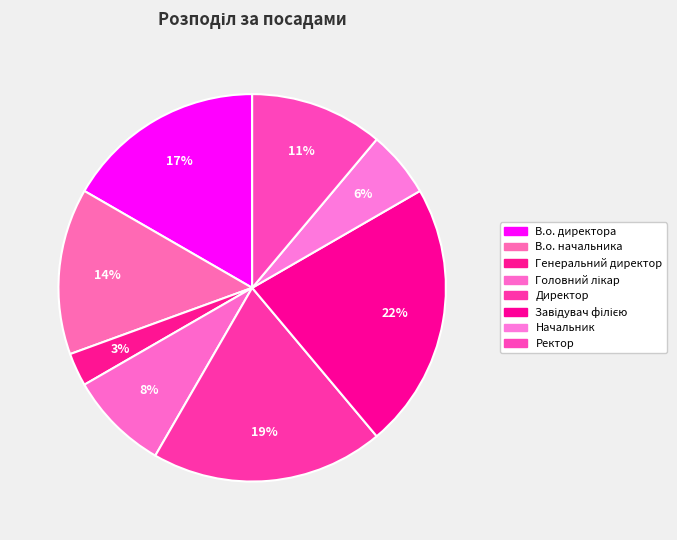

What percentage is the В.о. начальника slice, to the nearest percent?

14%